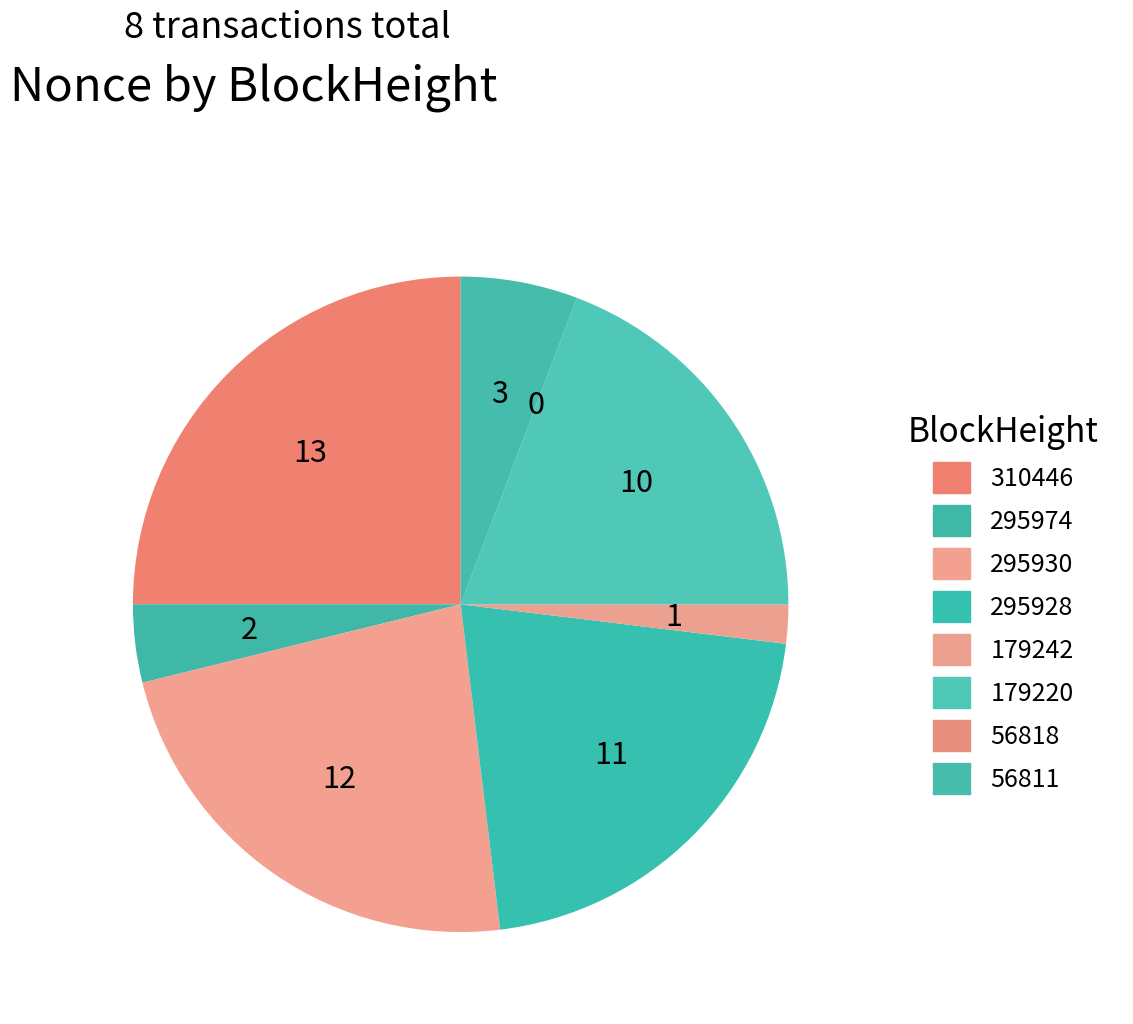

What is the largest slice in the pie chart?

310446